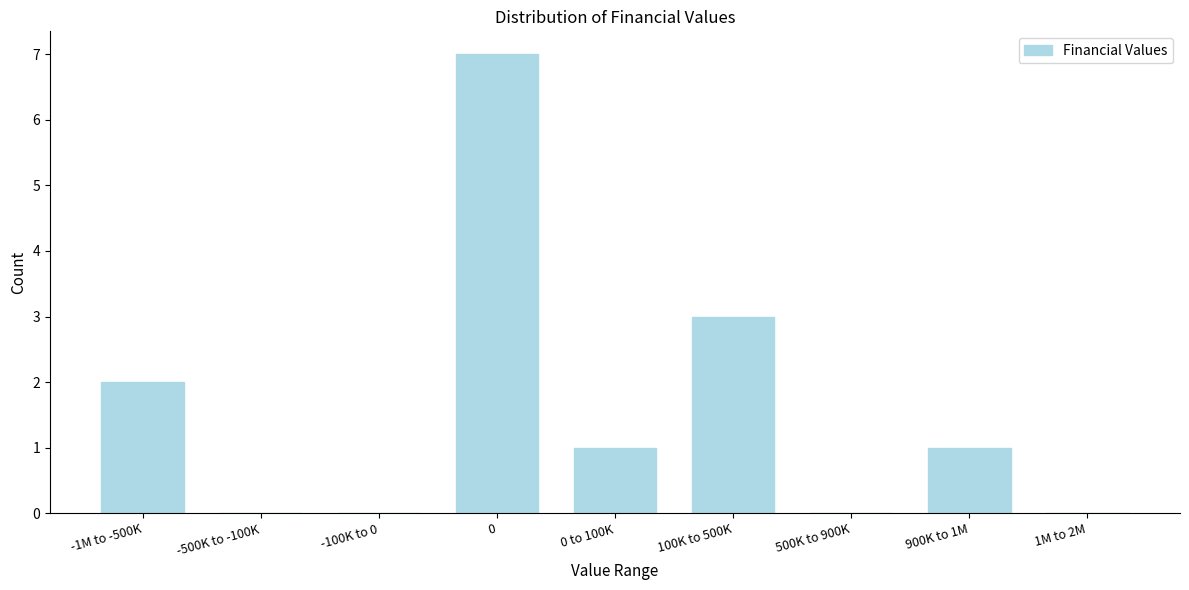

Reading right to left, what are all the values shown in this chart?

1M to 2M=0	900K to 1M=1	500K to 900K=0	100K to 500K=3	0 to 100K=1	0=7	-100K to 0=0	-500K to -100K=0	-1M to -500K=2